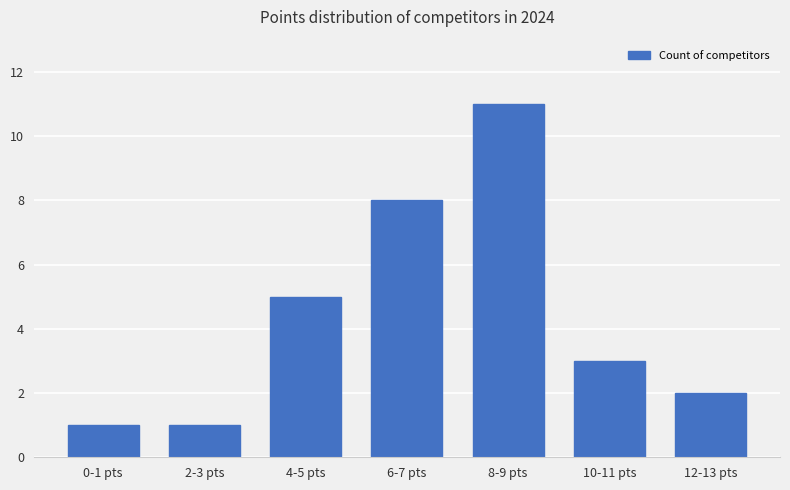

What is the greatest value displayed?

11